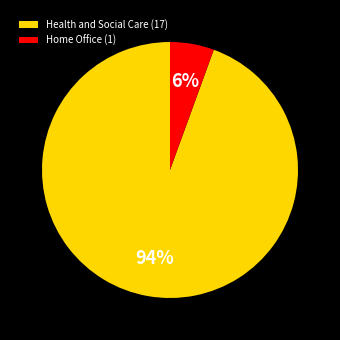

Rank the categories by value from lowest to highest.

Home Office (1), Health and Social Care (17)